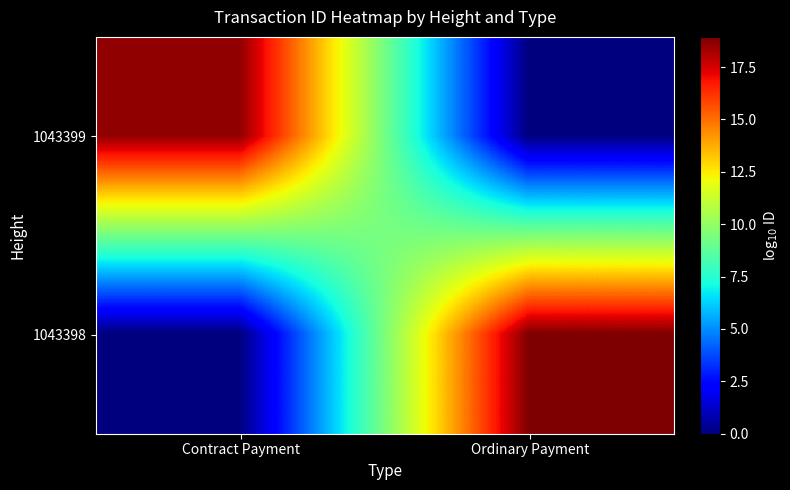

Reading left to right, list all the values displayed in this chart.

1043399: Contract Payment=18.6	Ordinary Payment=0.0
1043398: Contract Payment=0.0	Ordinary Payment=18.9